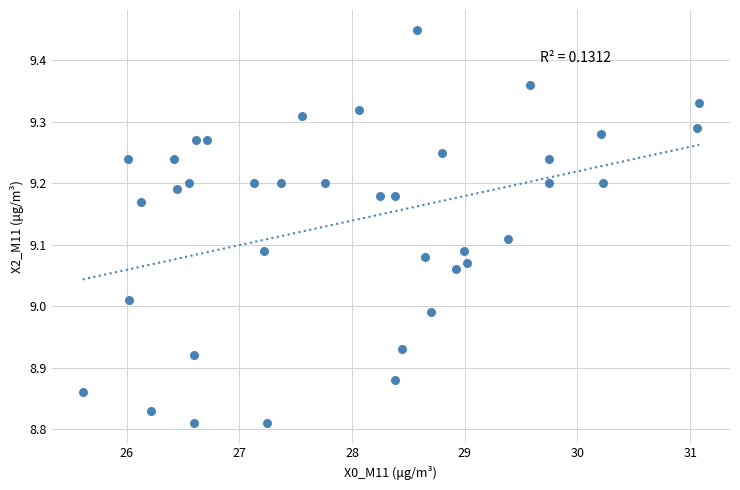

What is the range of Y values (max minus min)?

0.6